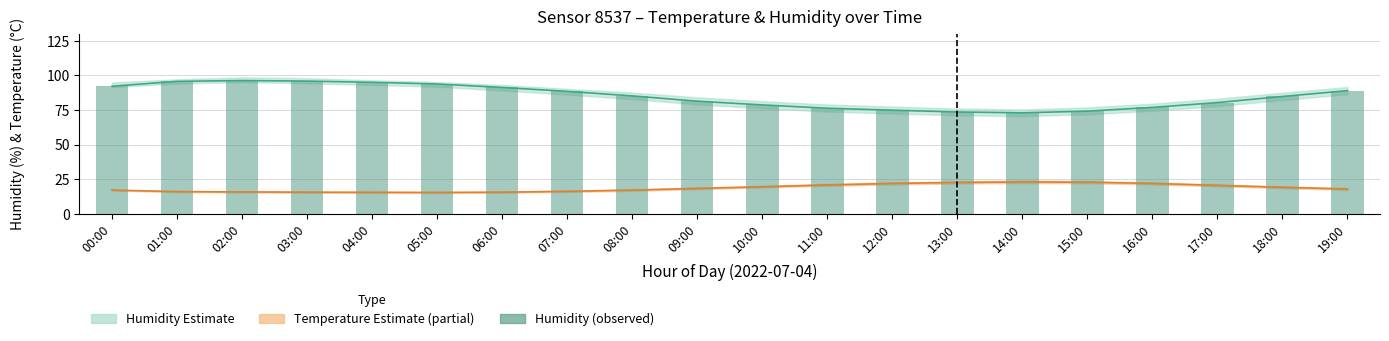

What is the ratio of the value at 10:00 to the value at 03:00?

0.8